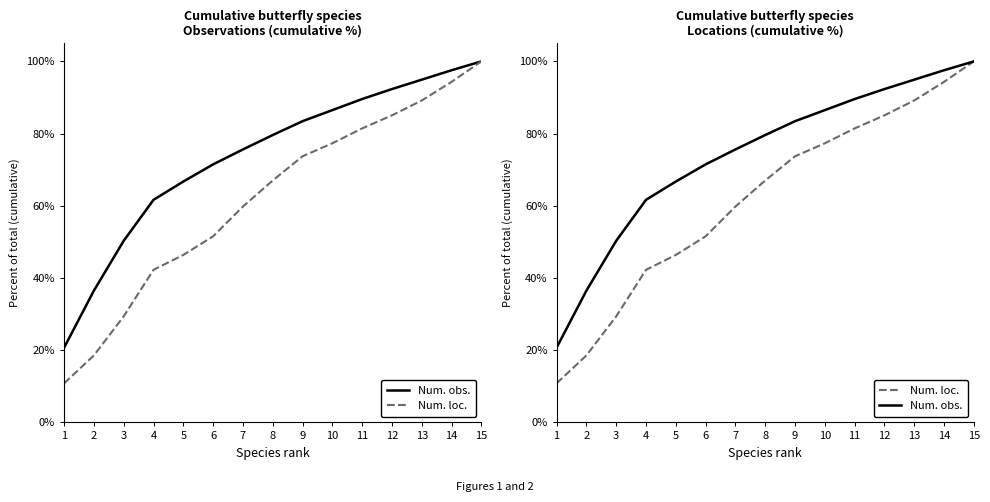

At which category is the sum across all series the highest?

15